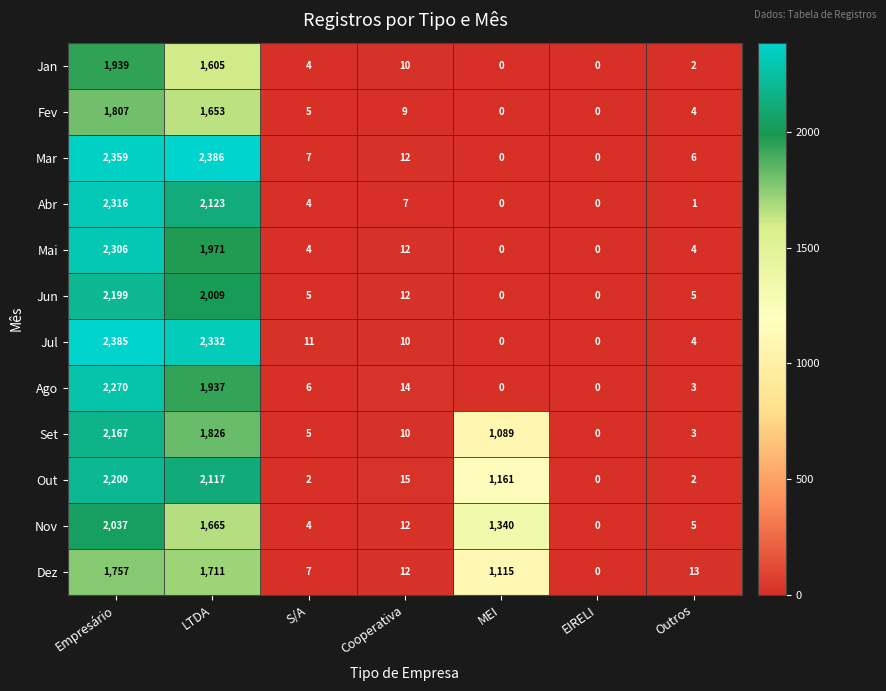

How many data points does each series have?

7